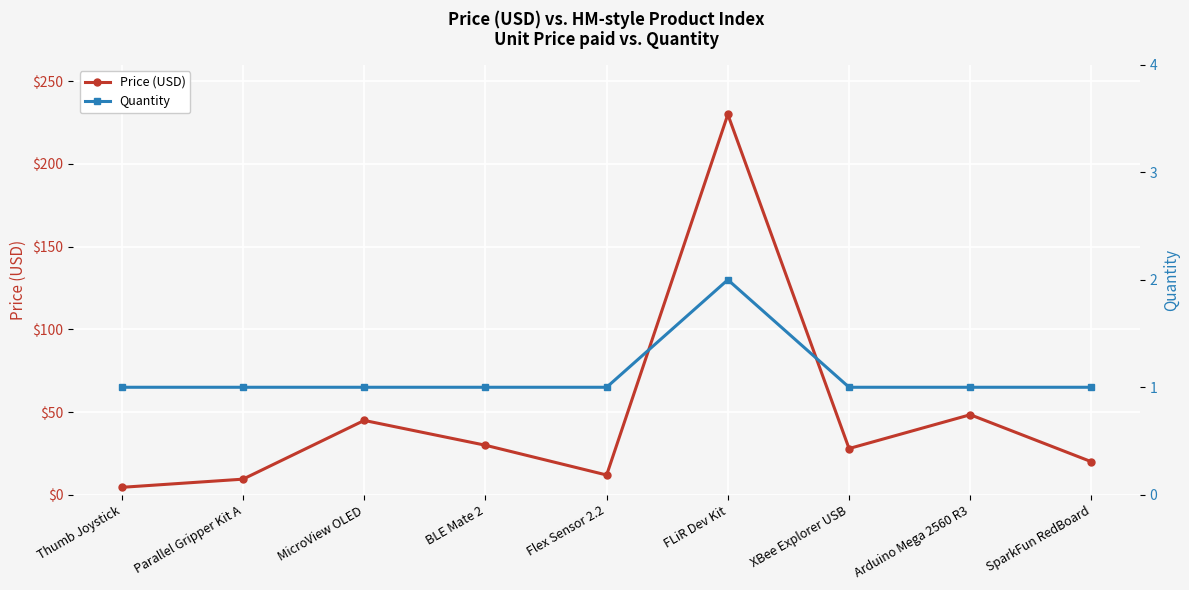

Reading right to left, extract all data points from this chart.

Price (USD): 19.9	48.4	27.9	229.9	11.9	29.9	45.0	9.4	4.5
Quantity: 1.0	1.0	1.0	2.0	1.0	1.0	1.0	1.0	1.0